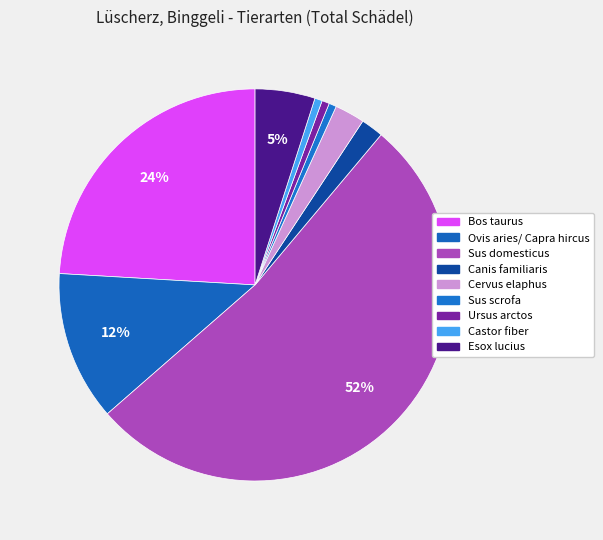

How many segments does this pie chart have?

9